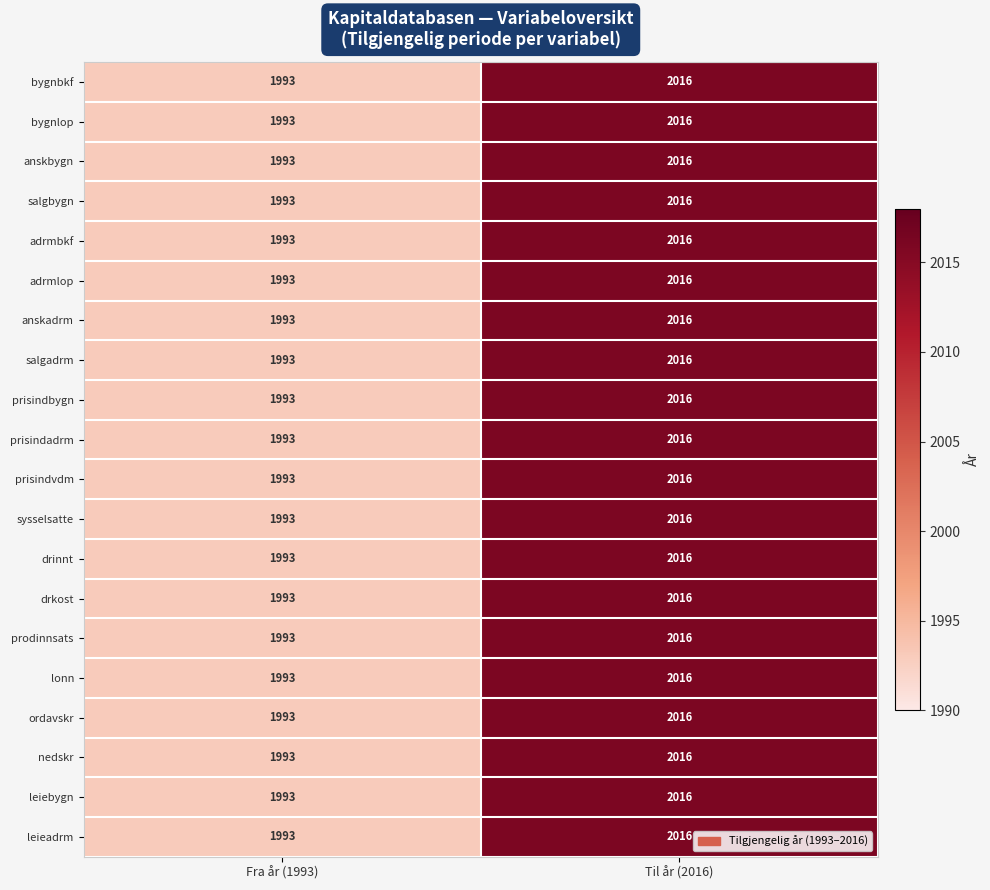

What is the sum of the prisindadrm values at Til år (2016) and Fra år (1993)?

4009